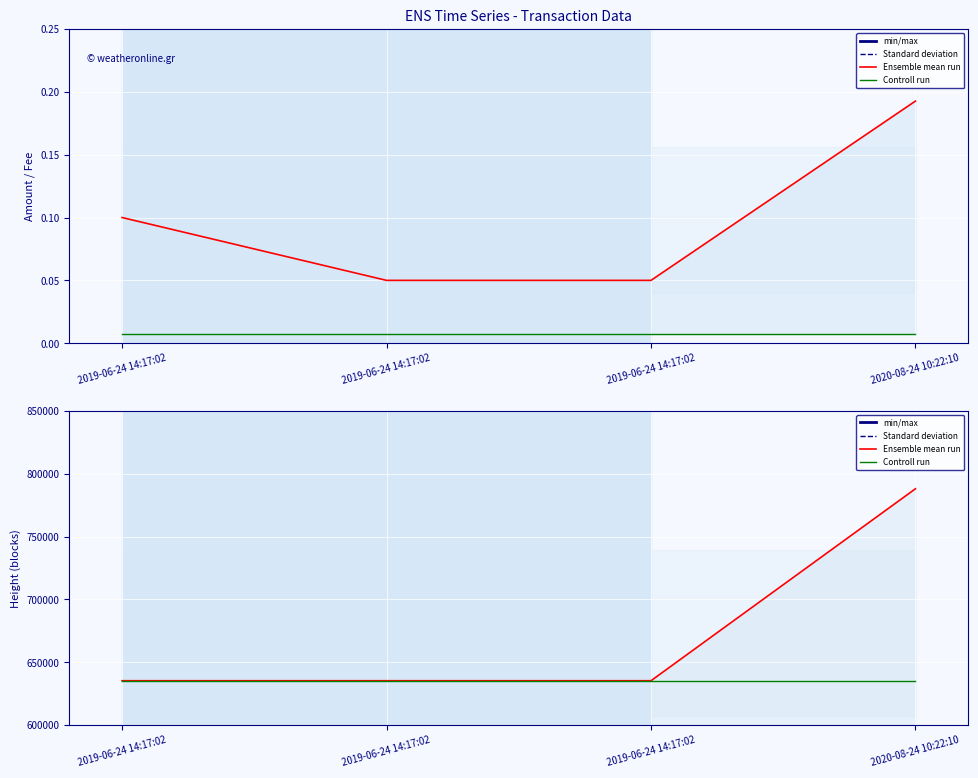

What is the average value of the Ensemble mean run series?

673515